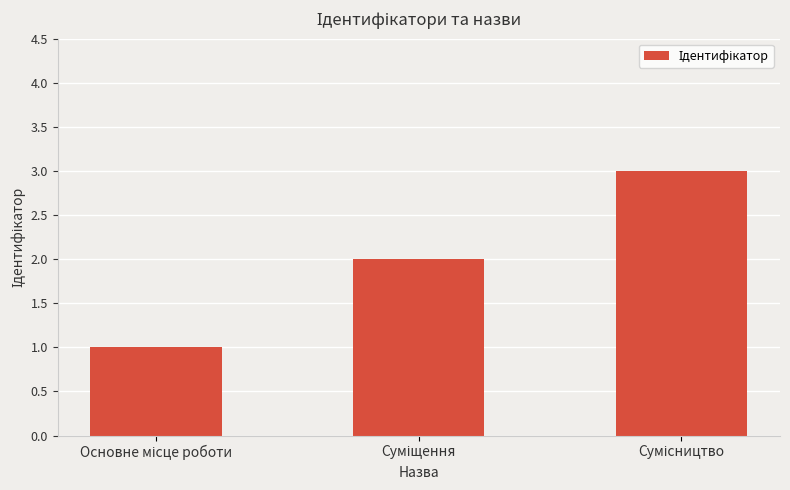

What is the minimum value shown in the chart?

1